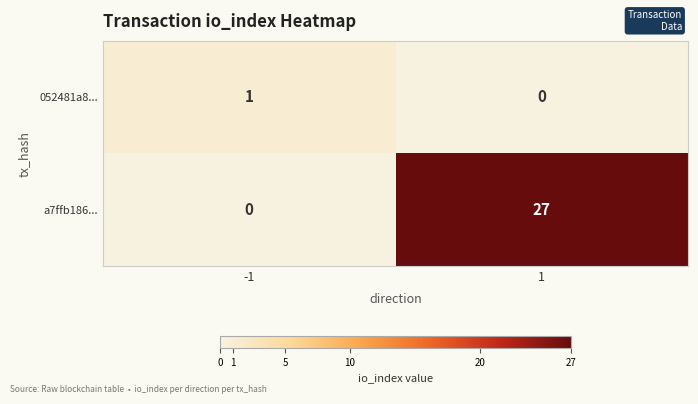

Rank the series at -1 from highest to lowest value.

052481a8..., a7ffb186...